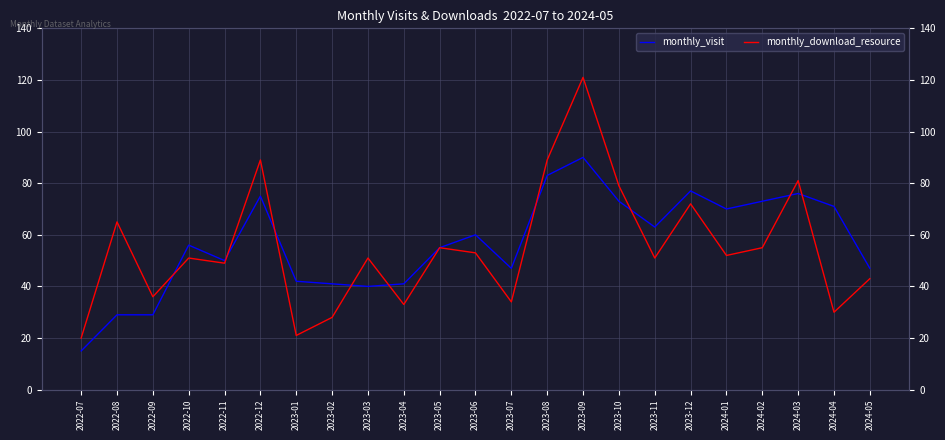

Where is the first local minimum for monthly_download_resource?

2022-09